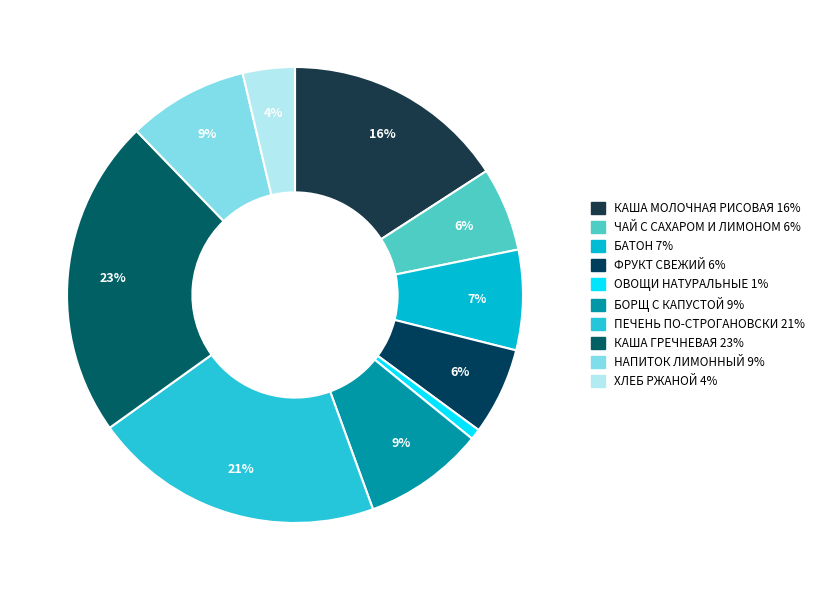

Is БАТОН the majority of the pie?

No